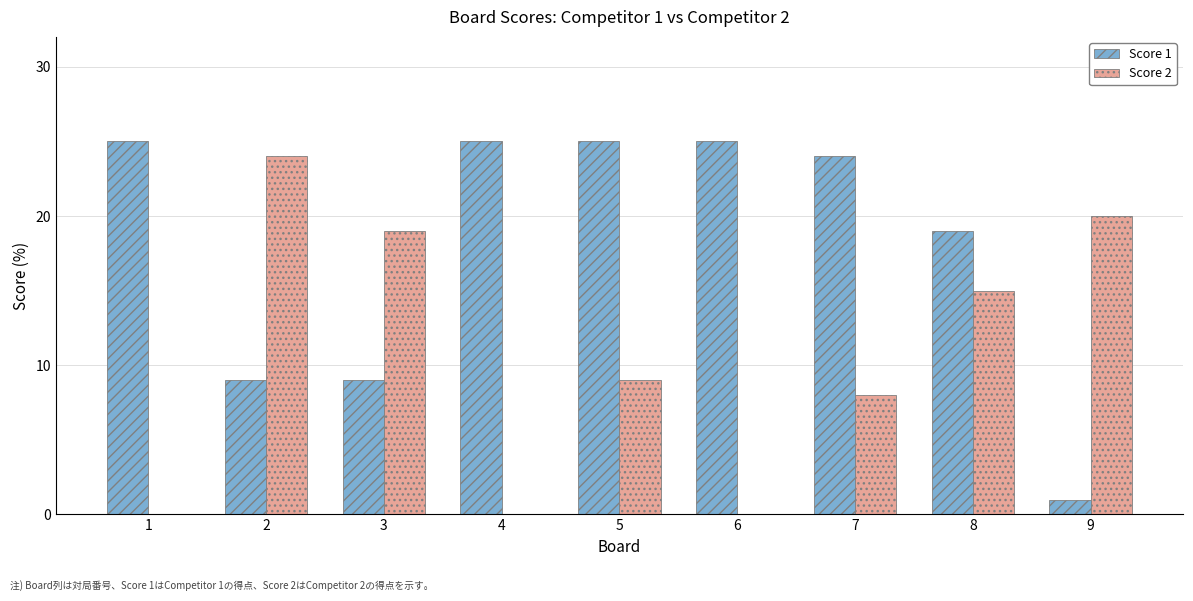

What is the maximum value shown in the chart?

25